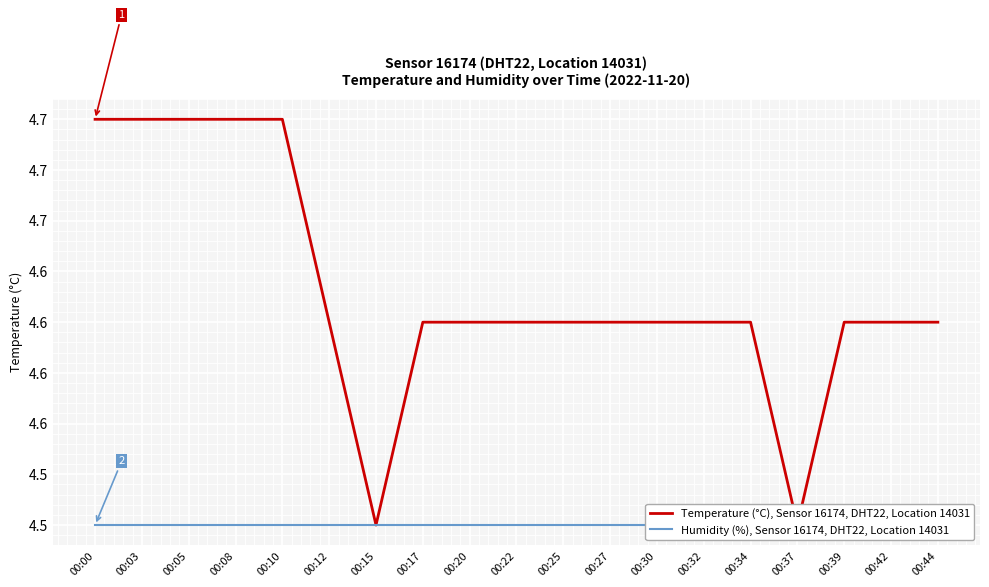

Reading right to left, extract all data points from this chart.

Temperature (°C), Sensor 16174, DHT22, Location 14031: 4.6	4.6	4.6	4.5	4.6	4.6	4.6	4.6	4.6	4.6	4.6	4.6	4.5	4.6	4.7	4.7	4.7	4.7	4.7
Humidity (%), Sensor 16174, DHT22, Location 14031: 4.5	4.5	4.5	4.5	4.5	4.5	4.5	4.5	4.5	4.5	4.5	4.5	4.5	4.5	4.5	4.5	4.5	4.5	4.5